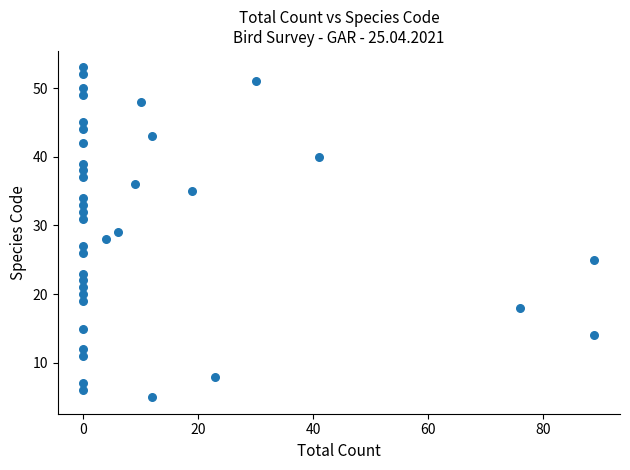

What is the range of Y values (max minus min)?

48